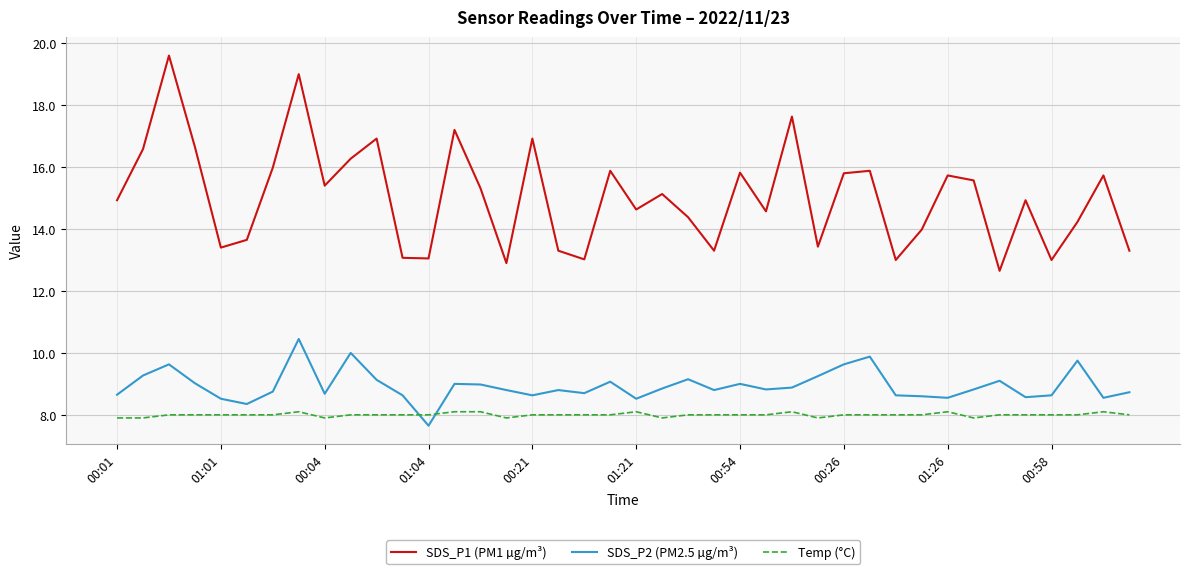

Which series has the widest spread of values?

SDS_P1 (PM1 µg/m³)